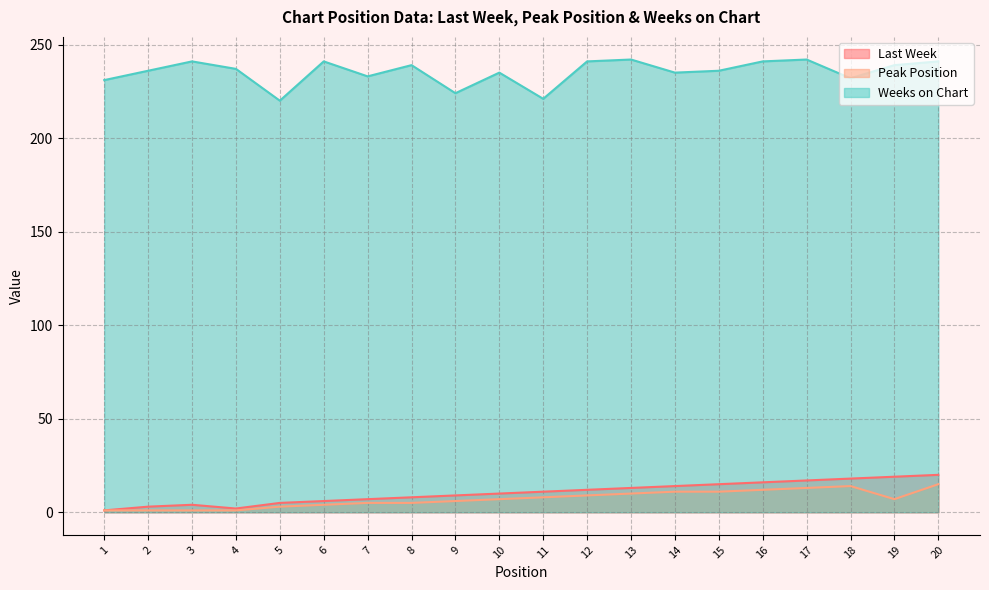

What is the minimum value for Weeks on Chart?

220